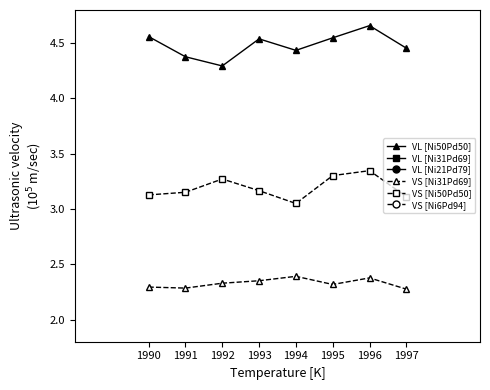

Reading left to right, list all the values displayed in this chart.

VL [Ni50Pd50]: 1990=4.6	1991=4.4	1992=4.3	1993=4.5	1994=4.4	1995=4.5	1996=4.7	1997=4.5
VL [Ni31Pd69]: 1990=5.4	1991=5.5	1992=5.5	1993=5.6	1994=5.7	1995=5.8	1996=6.0	1997=5.6
VL [Ni21Pd79]: 1990=6.8	1991=6.8	1992=6.8	1993=6.6	1994=6.5	1995=6.6	1996=6.9	1997=6.5
VS [Ni31Pd69]: 1990=2.3	1991=2.3	1992=2.3	1993=2.4	1994=2.4	1995=2.3	1996=2.4	1997=2.3
VS [Ni50Pd50]: 1990=3.1	1991=3.2	1992=3.3	1993=3.2	1994=3.1	1995=3.3	1996=3.3	1997=3.1
VS [Ni6Pd94]: 1990=1.1	1991=1.1	1992=1.1	1993=1.2	1994=1.1	1995=1.1	1996=1.1	1997=1.1